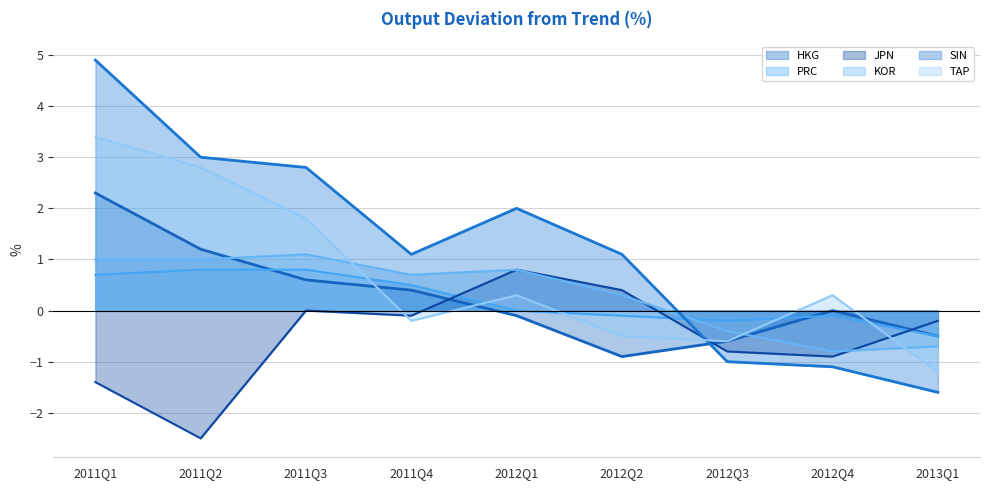

What is the sum of all SIN values?

11.2